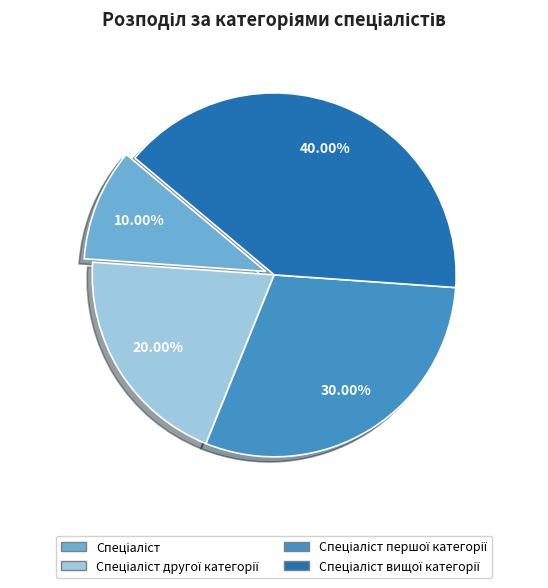

To the nearest percent, what is the average slice percentage?

25%